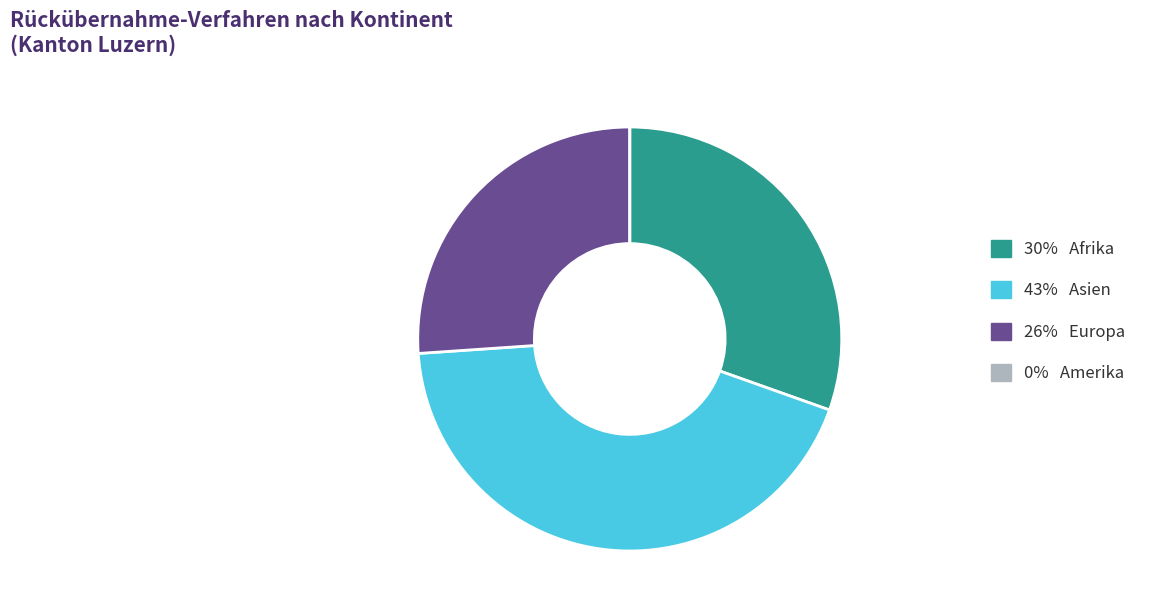

Approximately how many times larger is the value at 30% Afrika compared to 26% Europa?

1.2